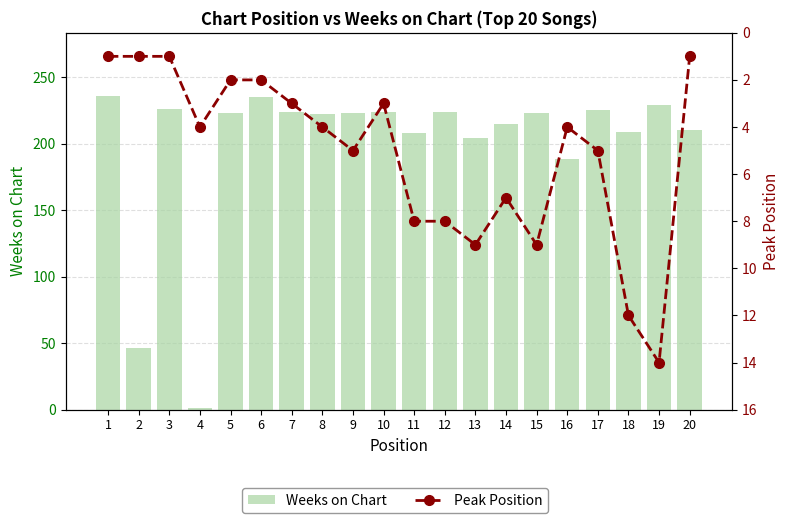

The value of Weeks on Chart at 8 is 222. True or false?

True